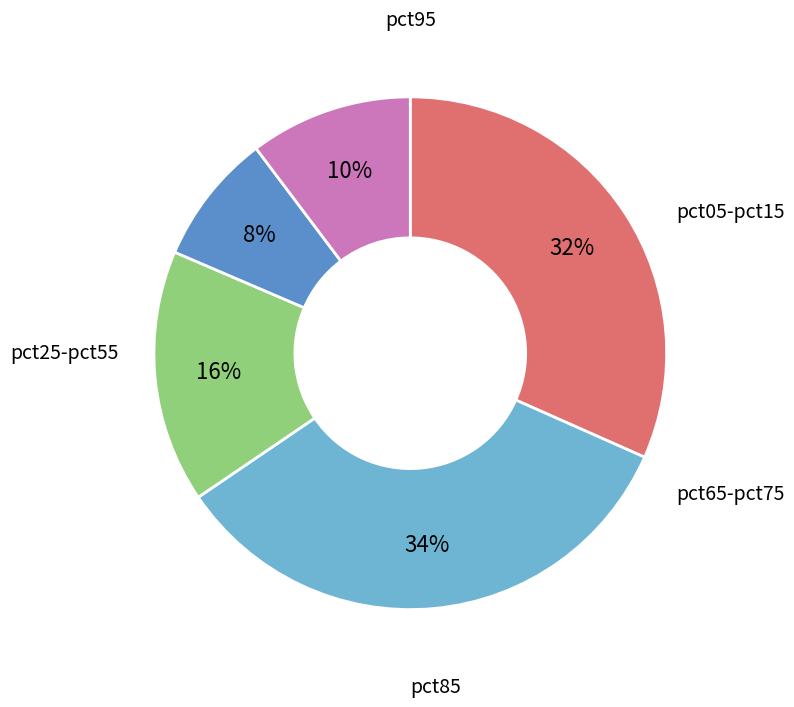

To the nearest percent, what is the average slice percentage?

20%